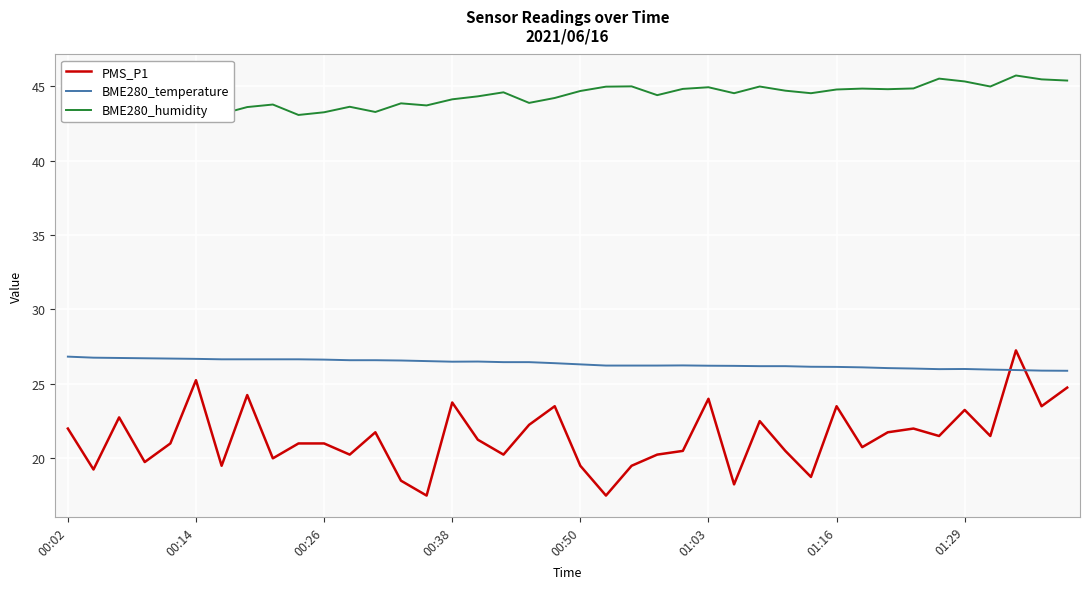

Rank the series by their average value, from highest to lowest.

BME280_humidity, BME280_temperature, PMS_P1